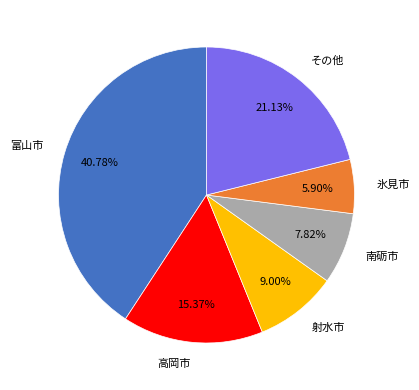

Which slice is the largest?

富山市